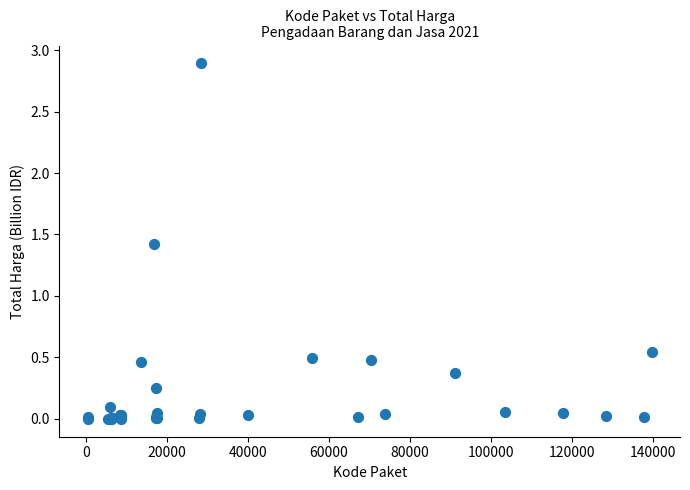

What Y value in the scatter plot is closest to 1?

1.4